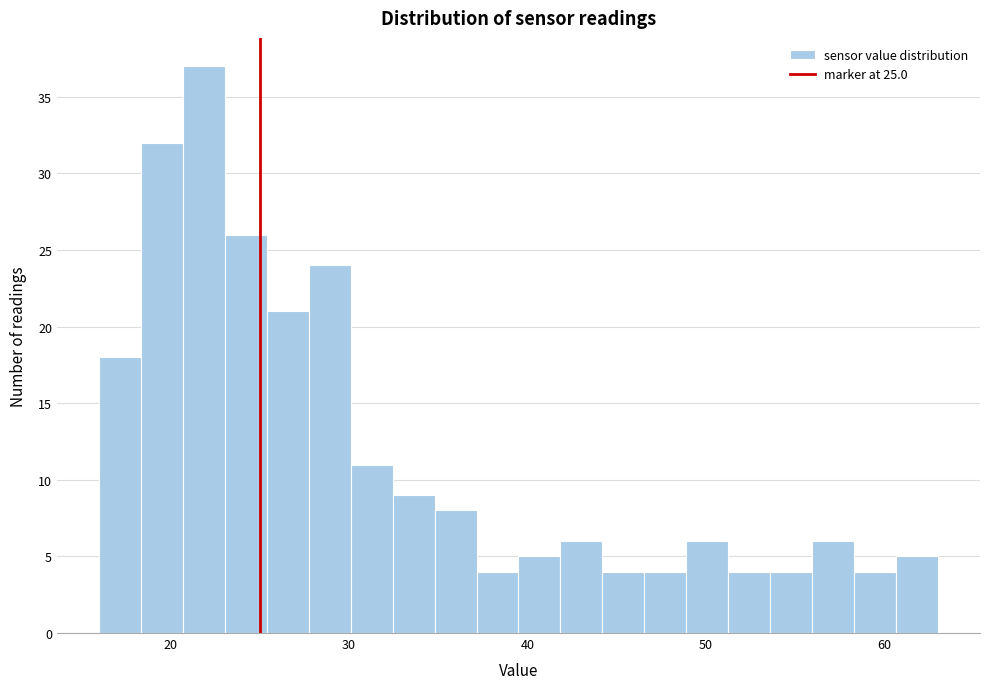

Around what value on the x-axis is the tallest bar? Give the approximate position of its centre, as read against the axis.

22